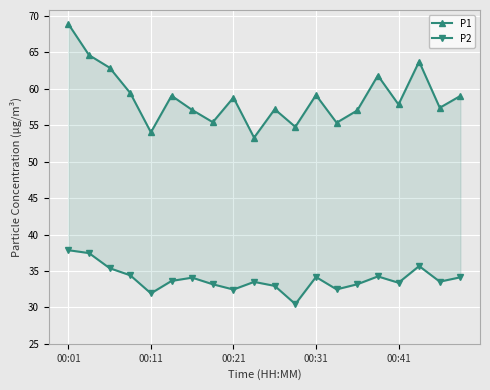

True or false: P2 and P1 intersect in this chart.

False